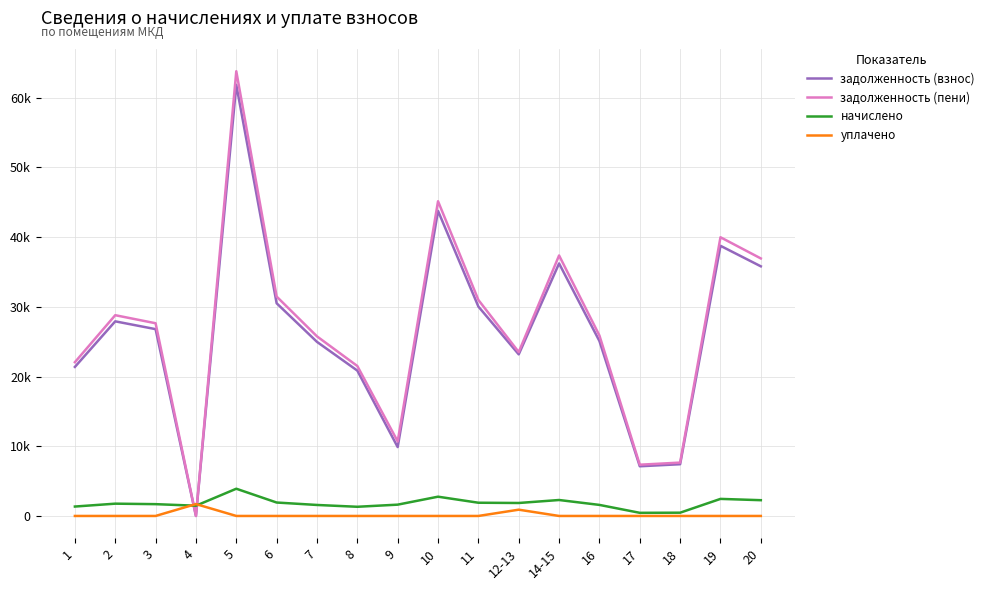

True or false: начислено and задолженность (пени) intersect in this chart.

True